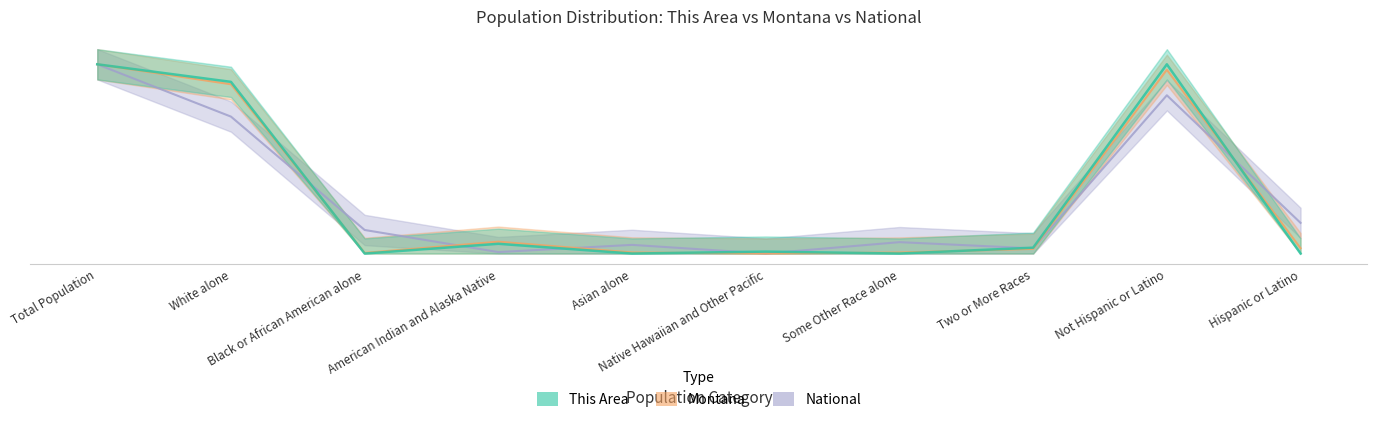

List the labels in order of National value, smallest first.

Native Hawaiian and Other Pacific, American Indian and Alaska Native, Two or More Races, Asian alone, Some Other Race alone, Black or African American alone, Hispanic or Latino, White alone, Not Hispanic or Latino, Total Population